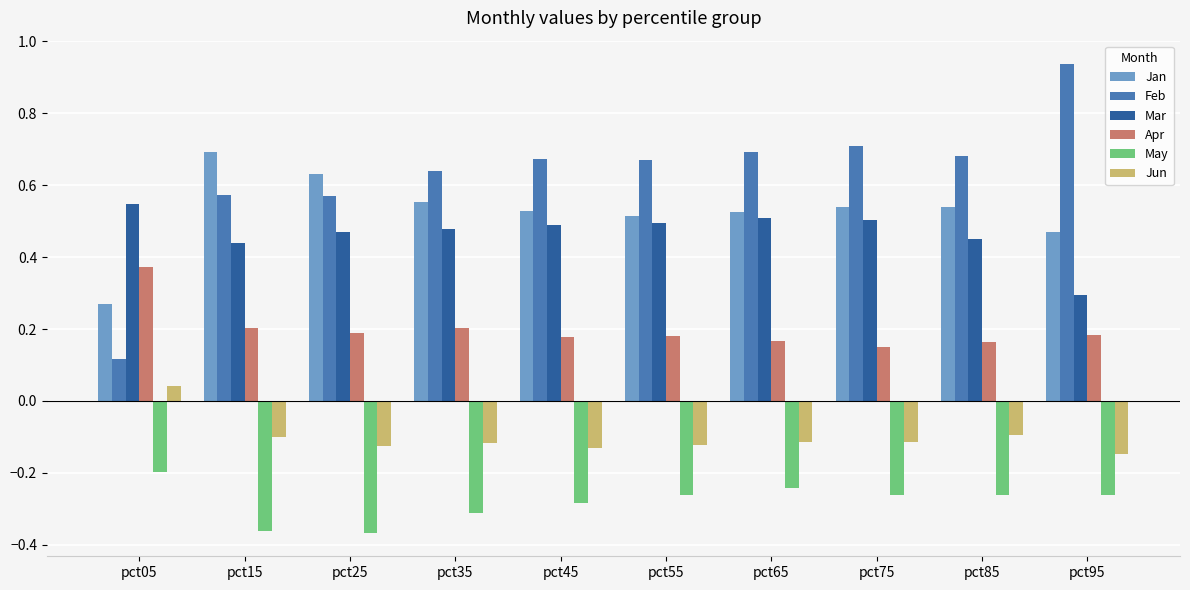

What is the difference between the highest and lowest values at pct95?

1.2